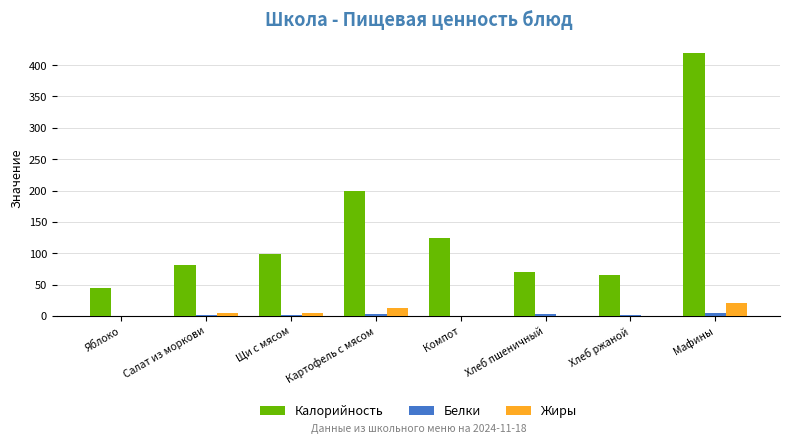

What are all the series names shown in the legend?

Калорийность, Белки, Жиры